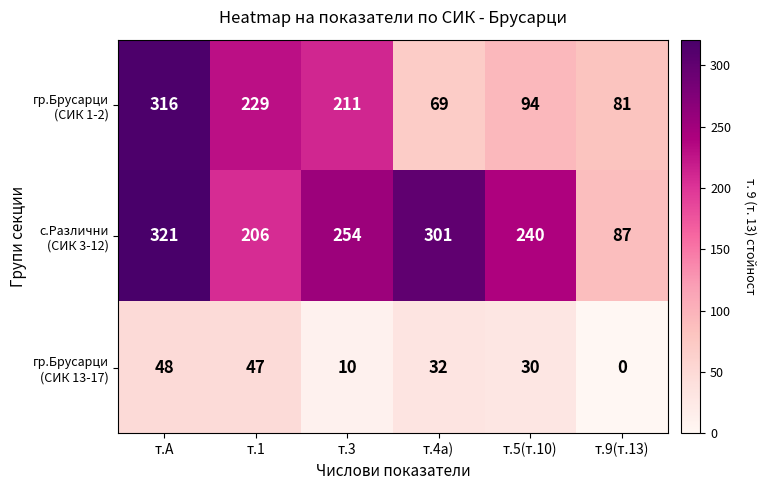

What is the total value across all series at т.А?

685